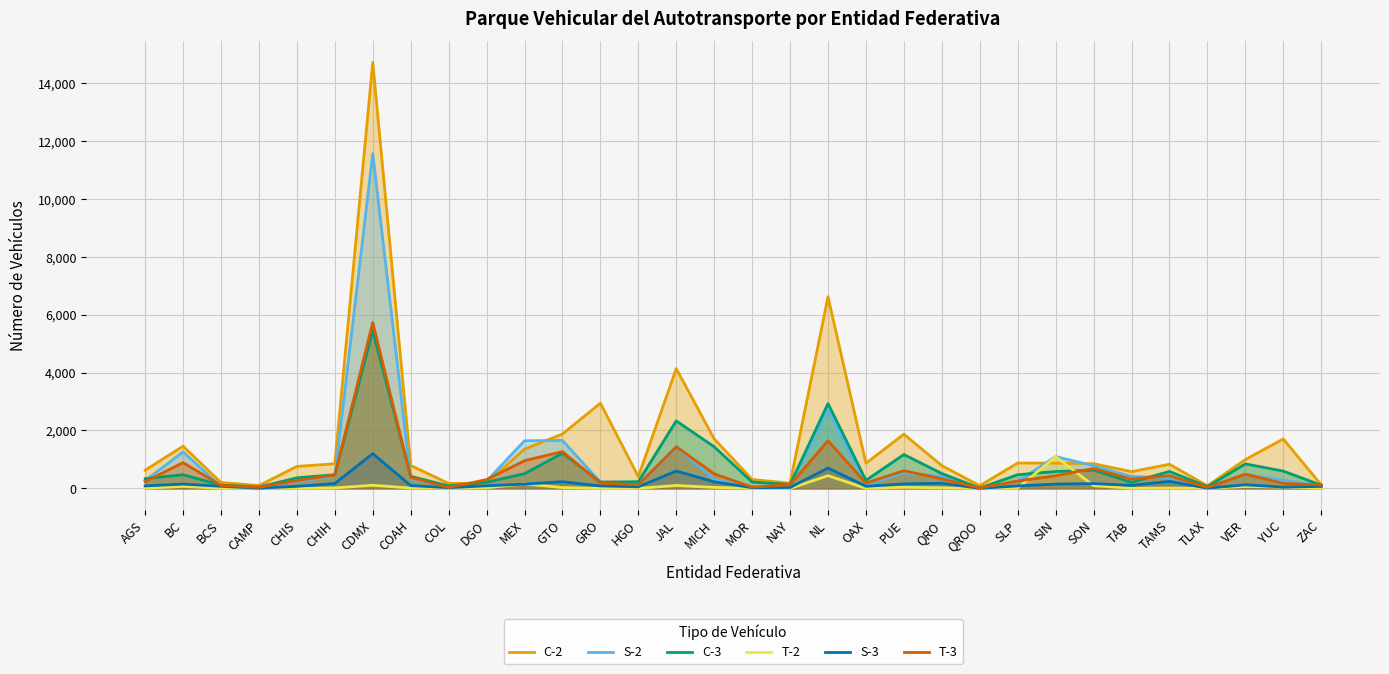

Count the number of categories in the chart.

32